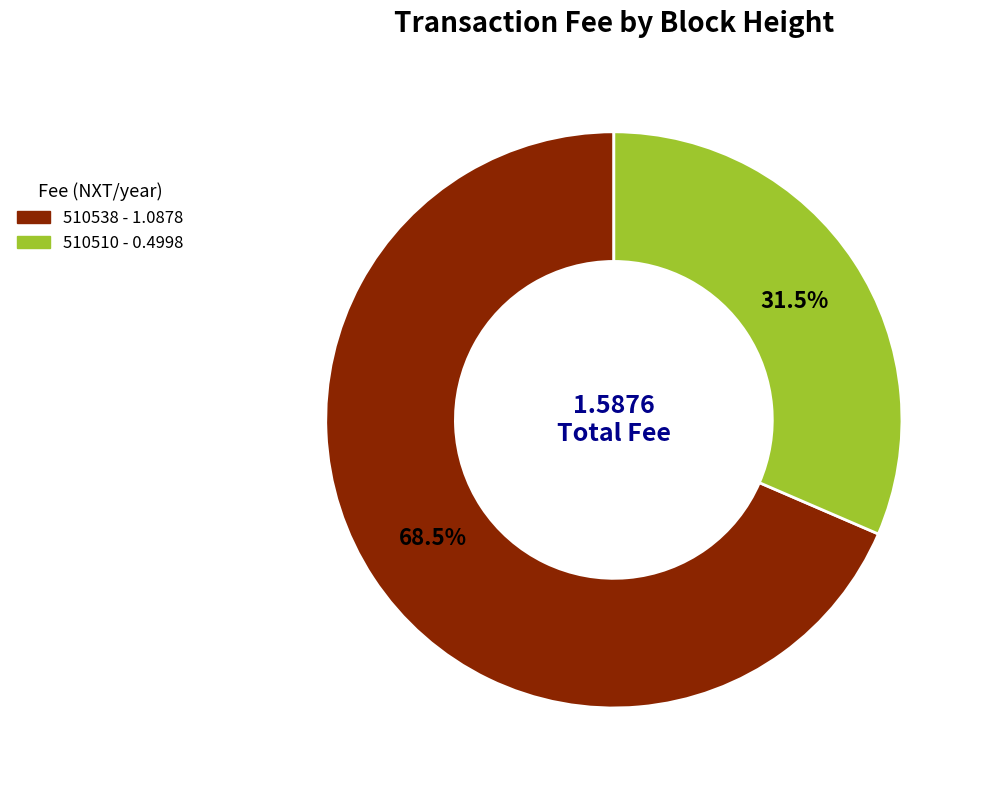

Does 510538 represent more than half of the total?

Yes